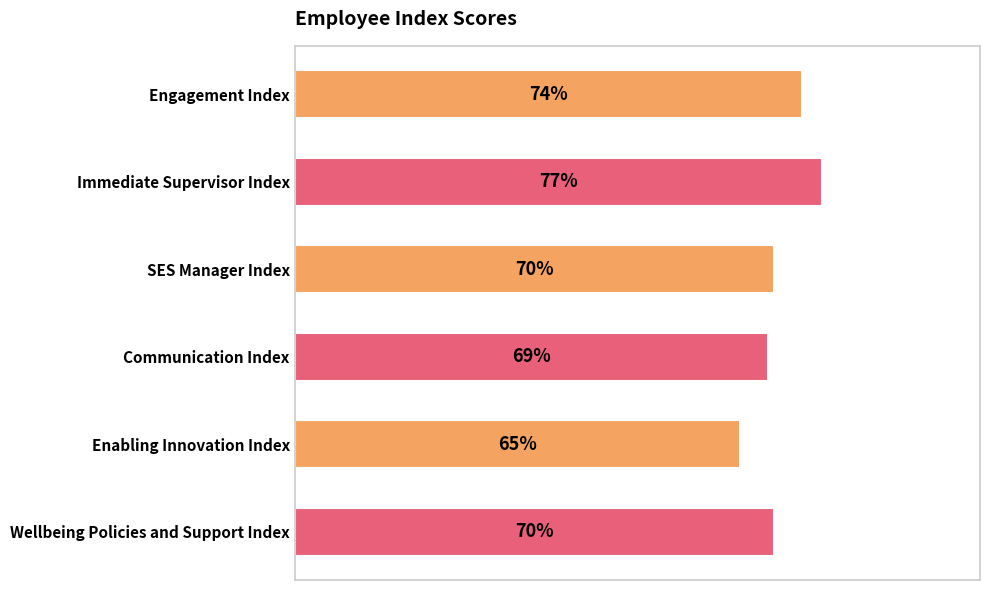

Between SES Manager Index and Engagement Index, which is larger?

Engagement Index